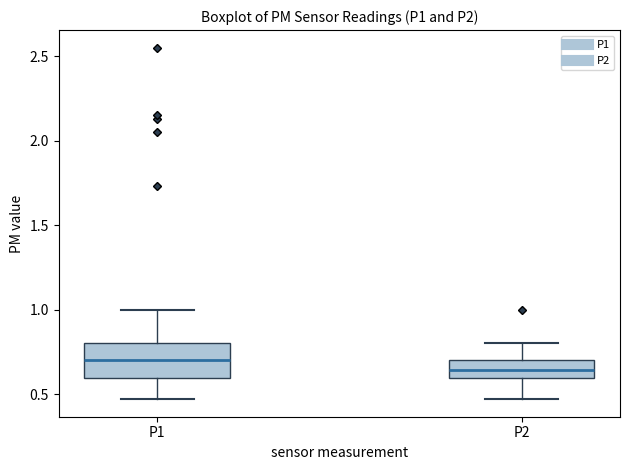

Where does the upper whisker of the box for P1 end on the y-axis? The values are not printed on the chart, so give them approximately, as read against the axis.

1.00